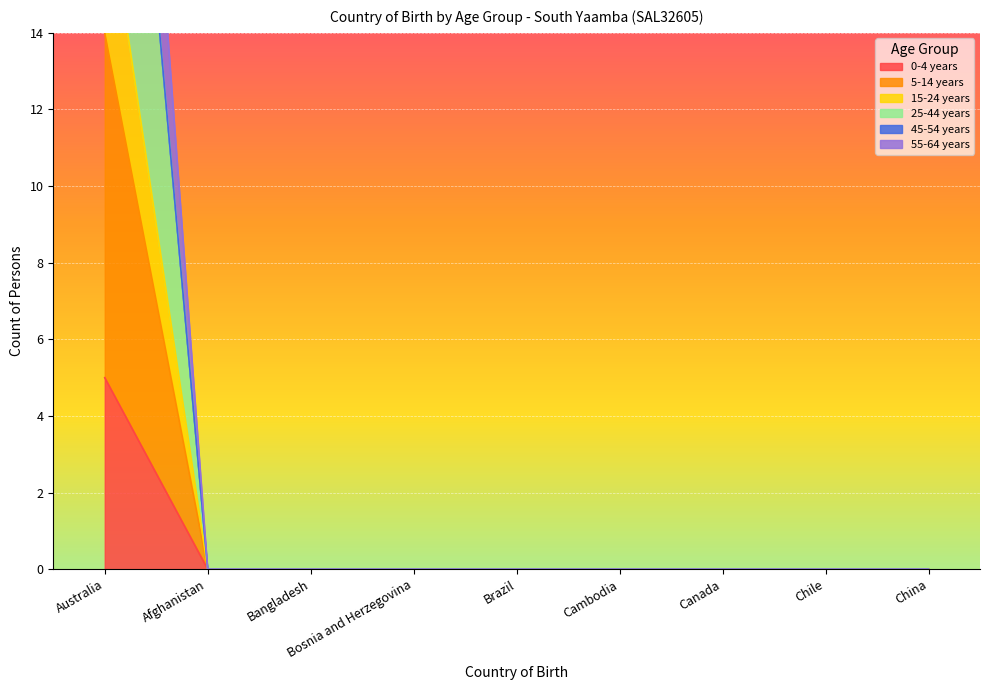

The value of 0-4 years at Cambodia is 3. True or false?

False